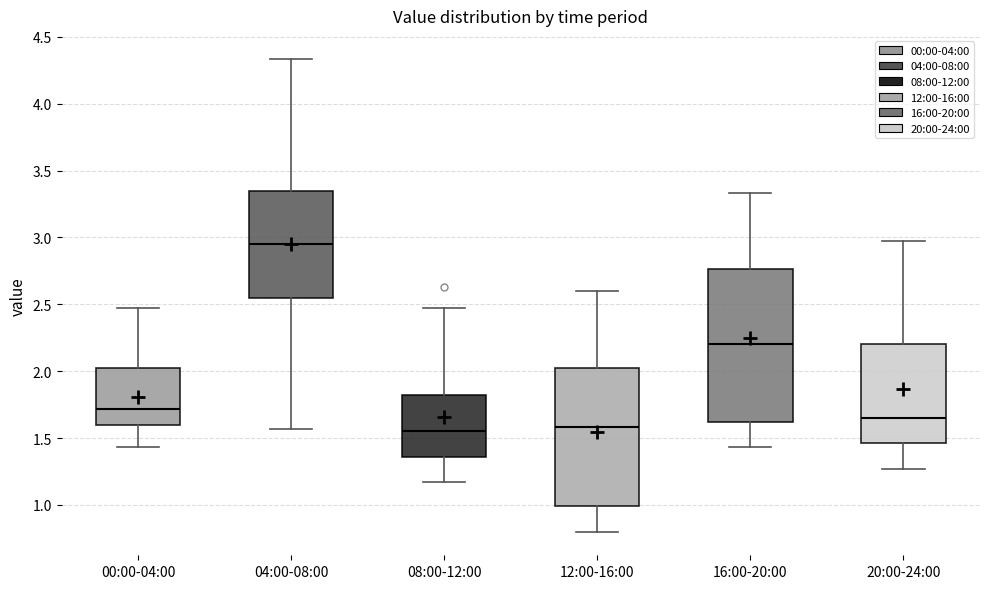

Comparing the boxes themselves (not the whiskers), which one is the tallest?

16:00-20:00